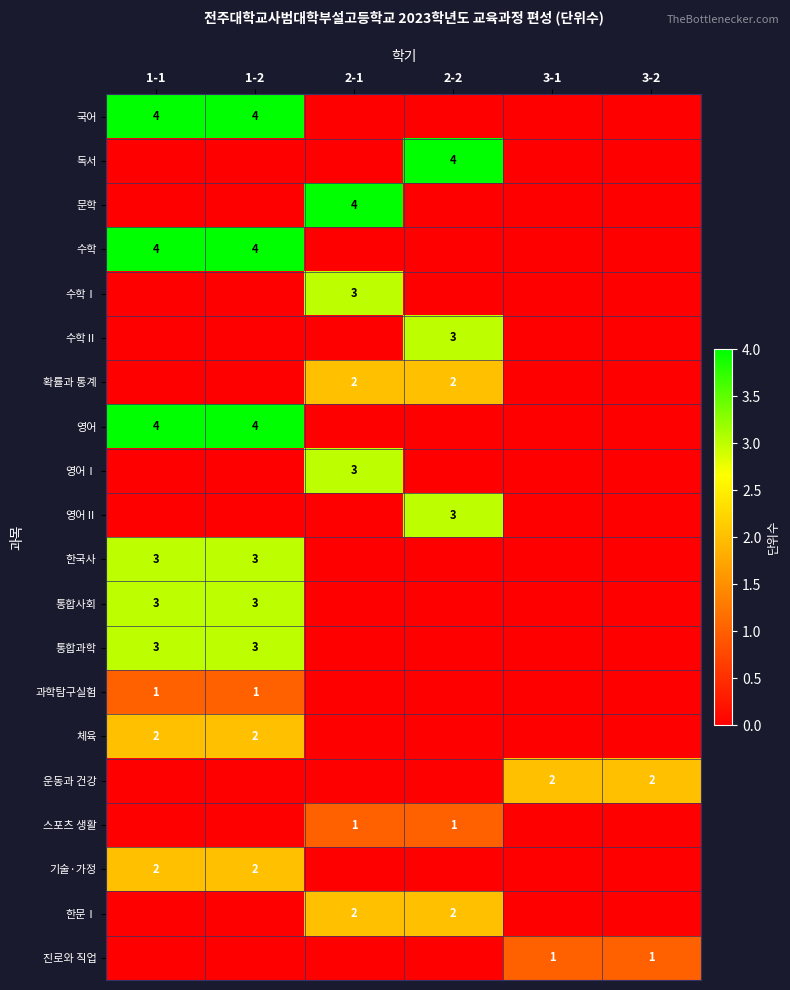

Between 2-2 and 1-1, which is larger?

1-1